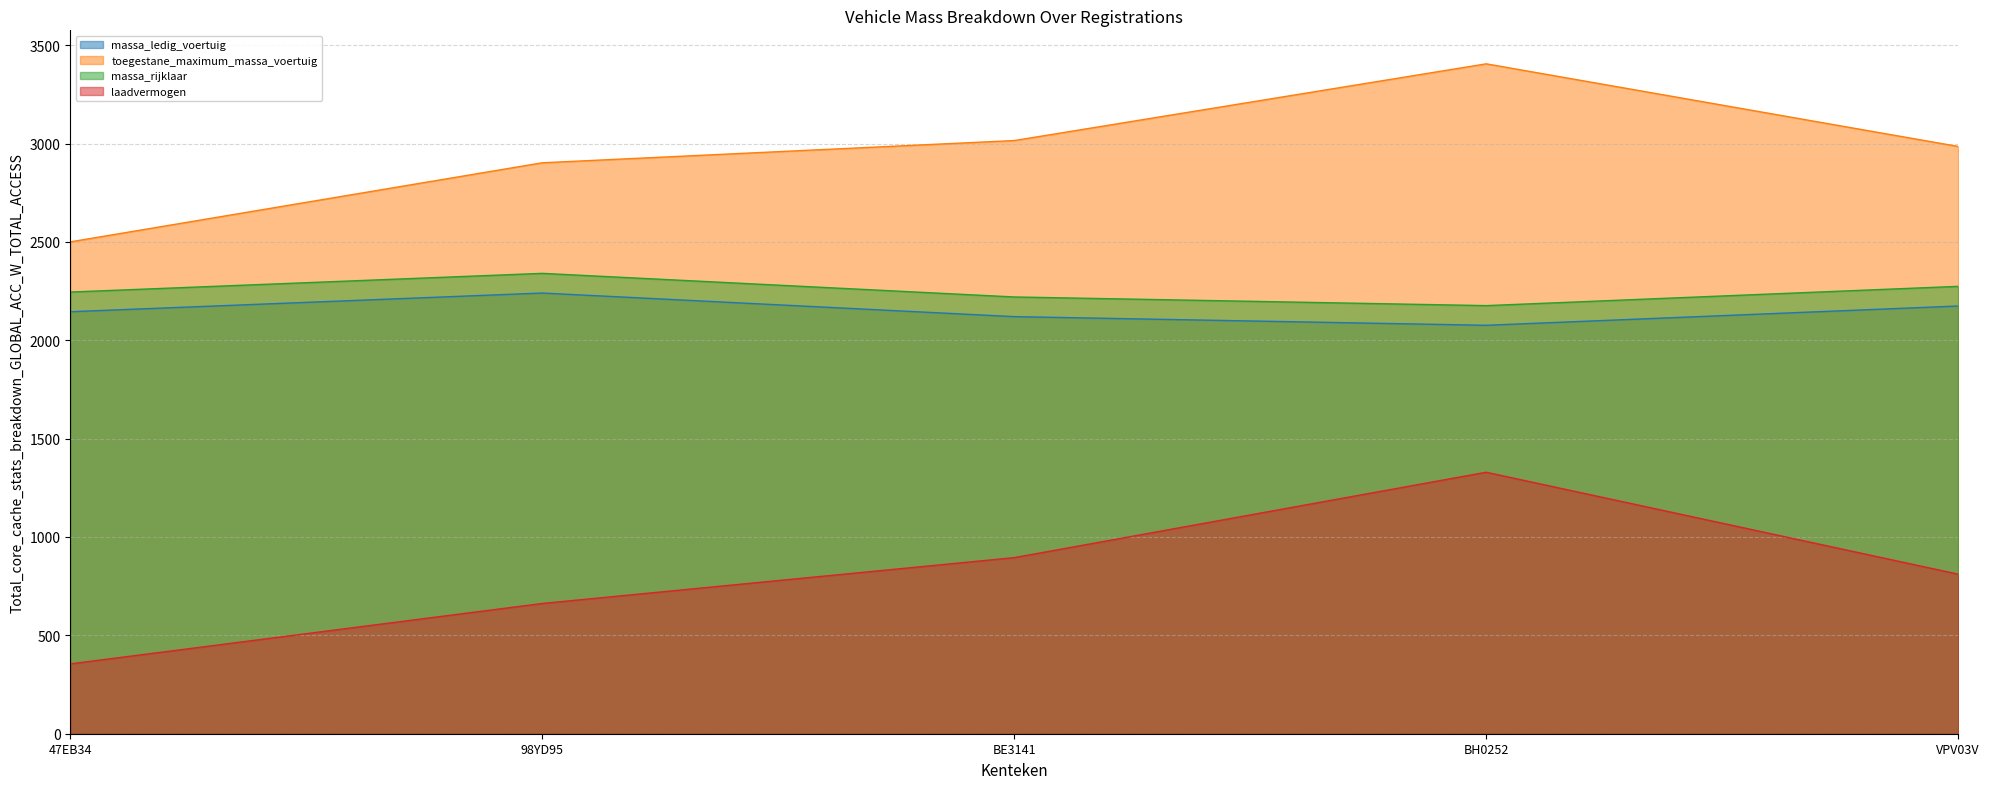

The value of massa_rijklaar at VPV03V is 2274. True or false?

True